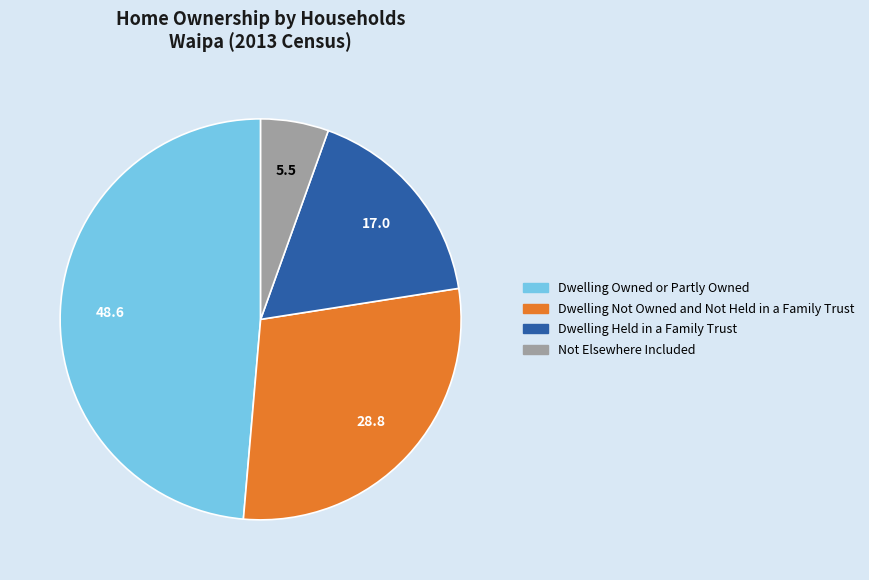

The Not Elsewhere Included slice represents 5% of the pie. True or false?

True